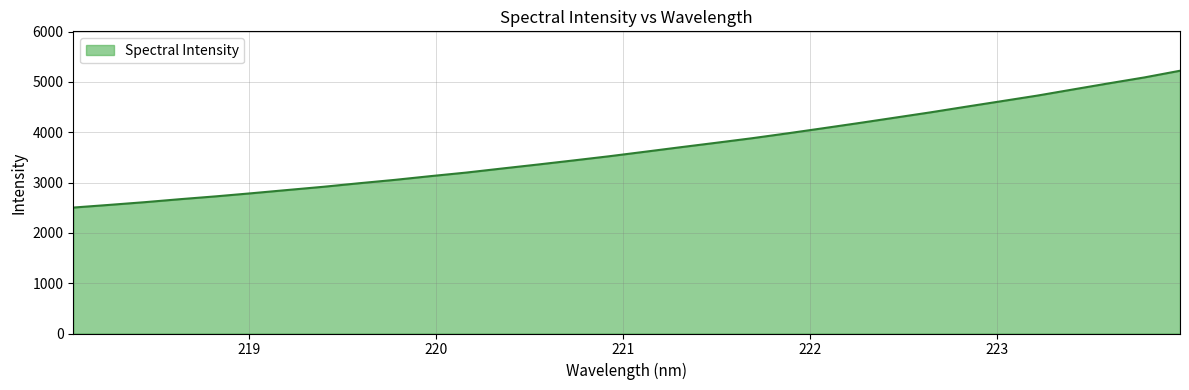

What is the difference between the maximum and second lowest values?

2667.0